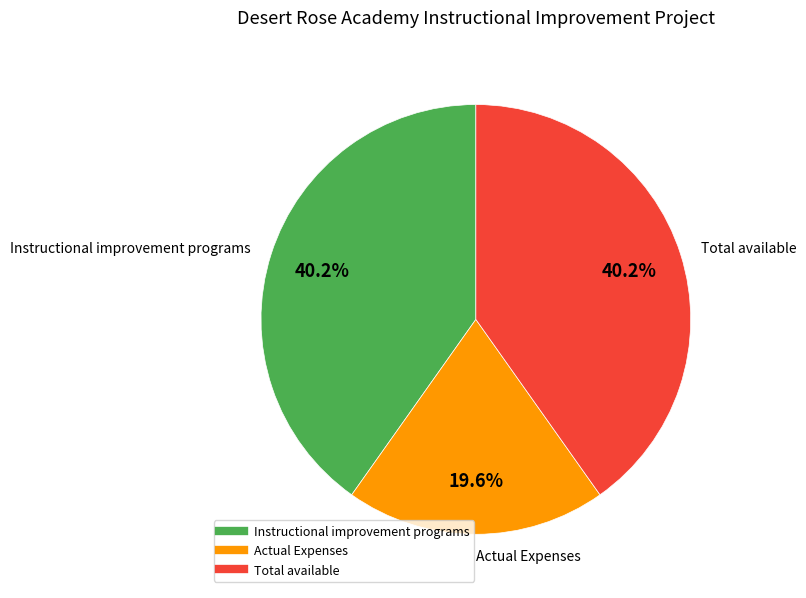

Is there a majority slice in this chart?

No